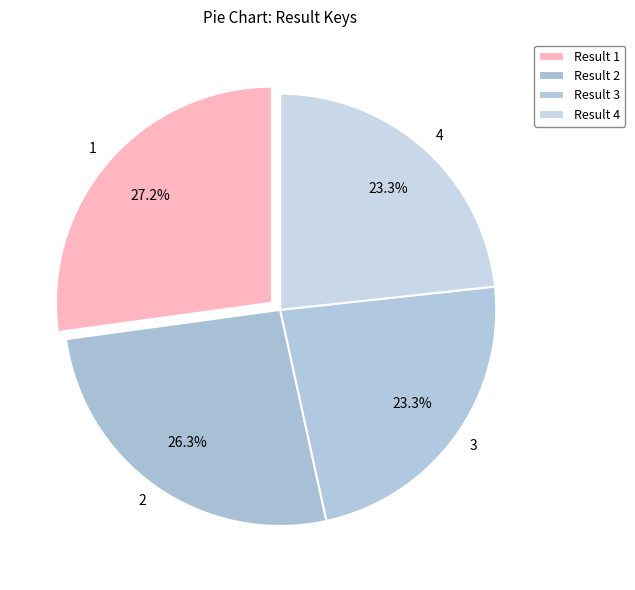

What percentage do 3 and 2 together represent?

49.6%